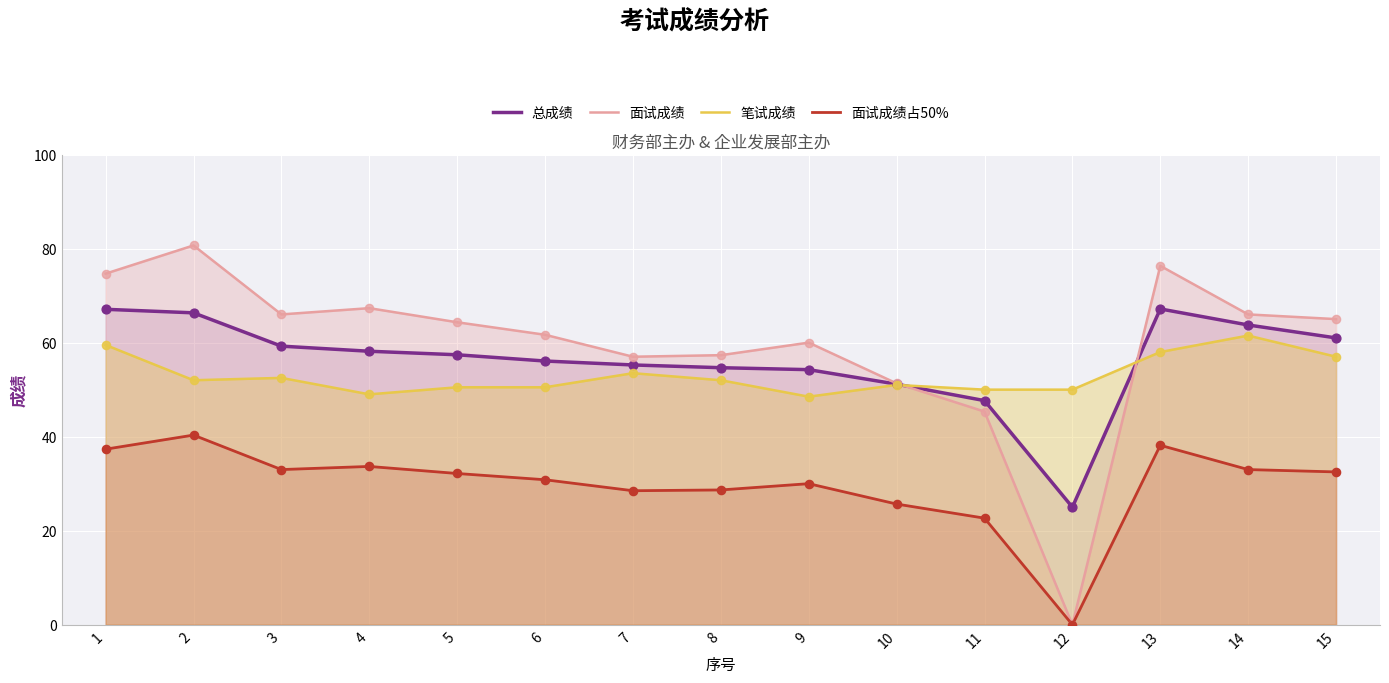

What are all the series names shown in the legend?

总成绩, 面试成绩, 笔试成绩, 面试成绩占50%